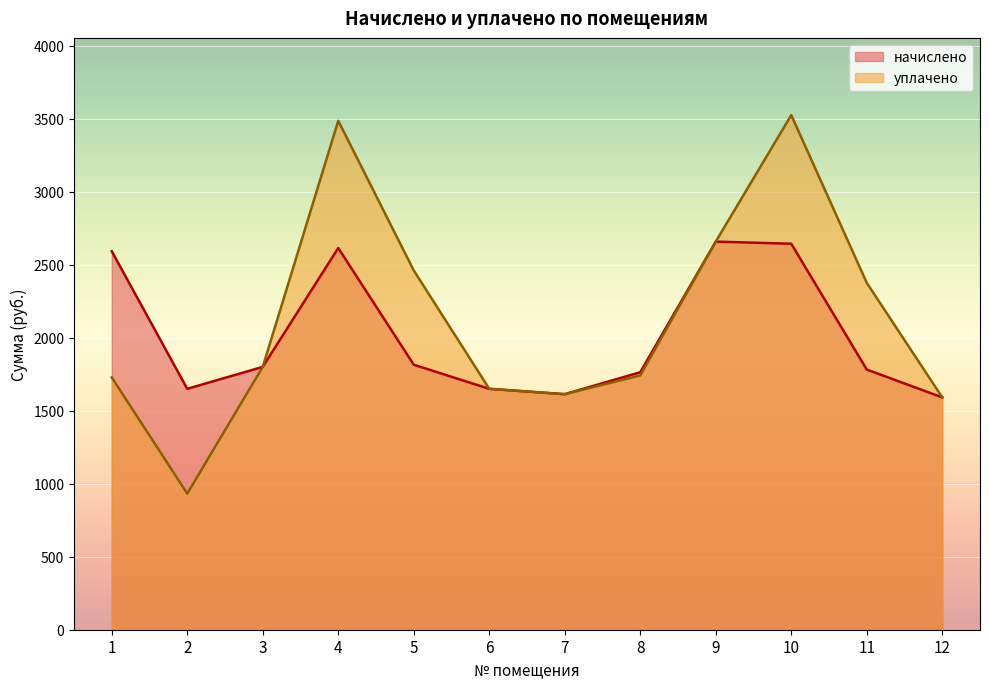

How many lines are shown in the chart?

2